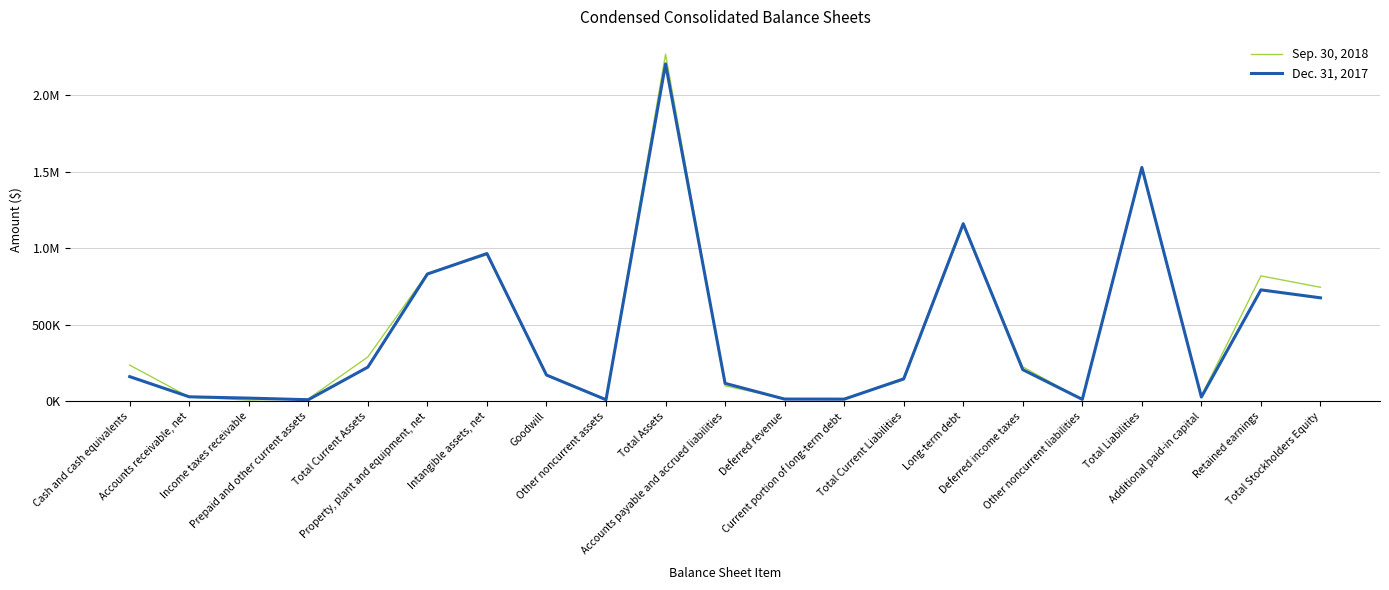

What are all the series names shown in the legend?

Sep. 30, 2018, Dec. 31, 2017